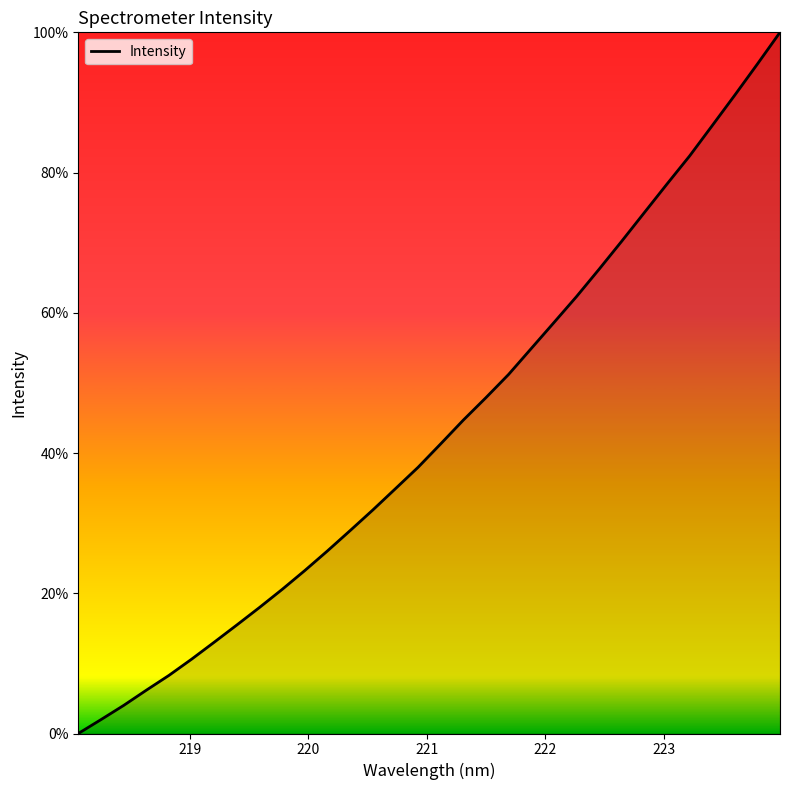

What is the difference between the maximum and minimum values?

100.0